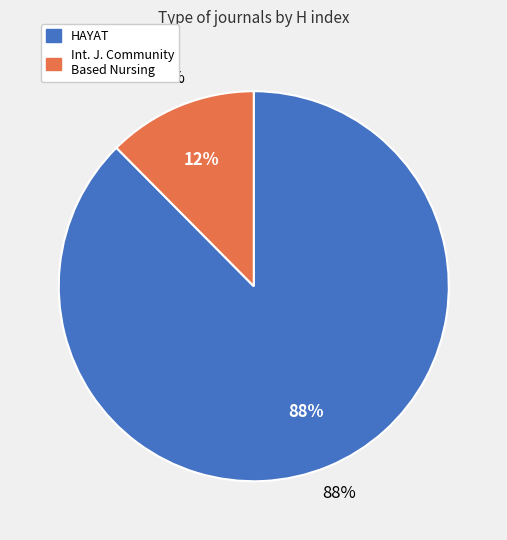

Count the number of slices in the pie.

2